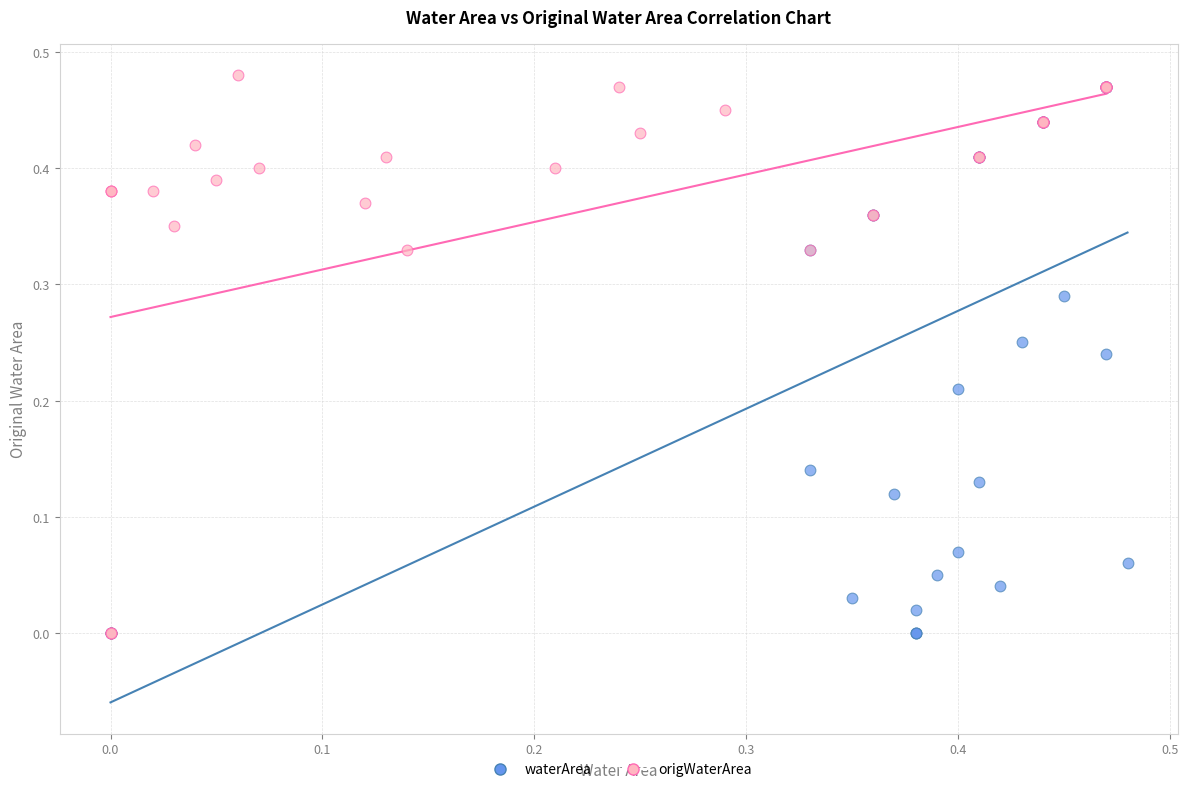

What are all the series names shown in the legend?

waterArea, origWaterArea